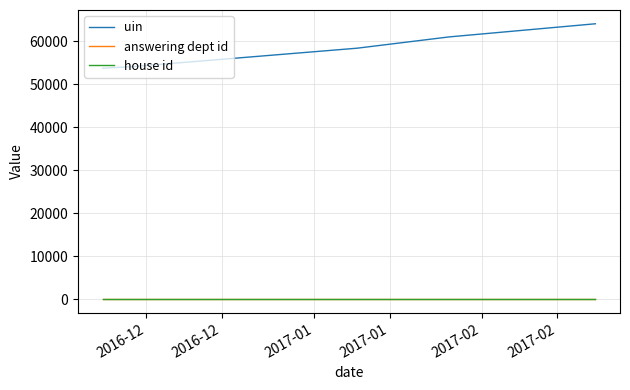

Is this an area chart (filled region under the line)?

No